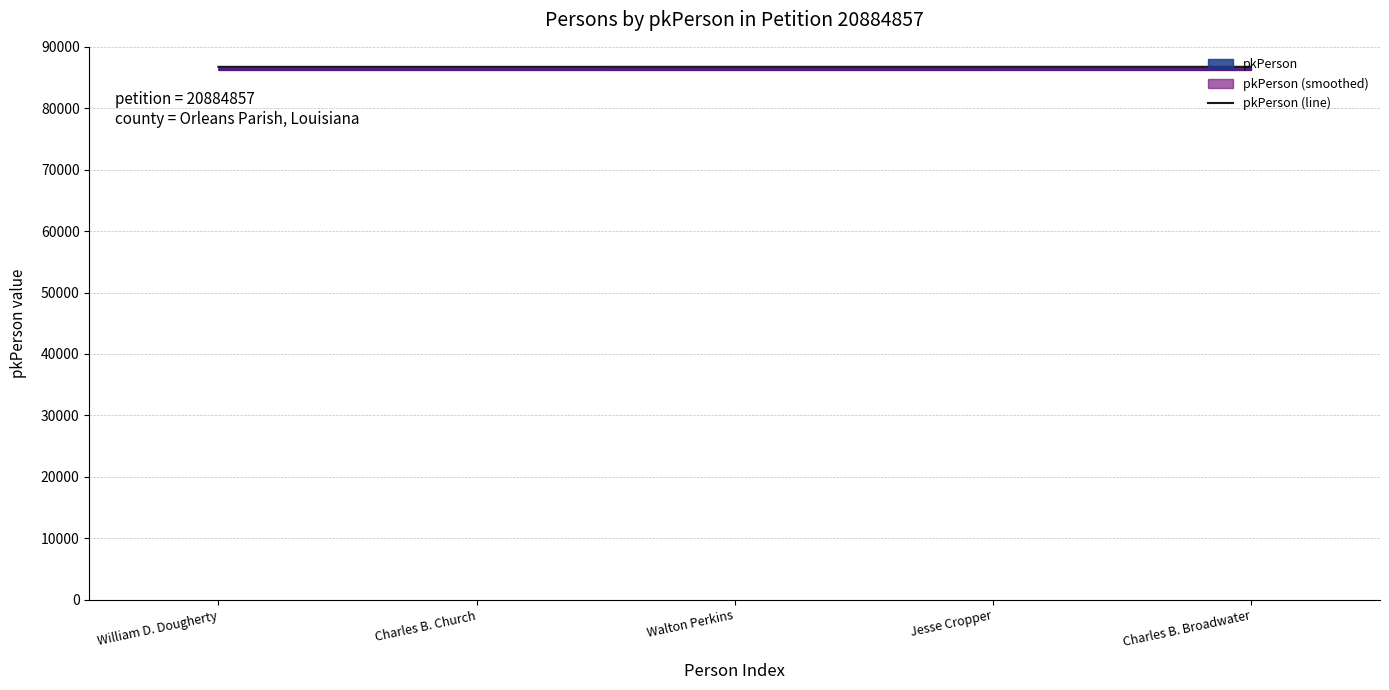

True or false: the data shows 86745 at Charles B. Church.

True